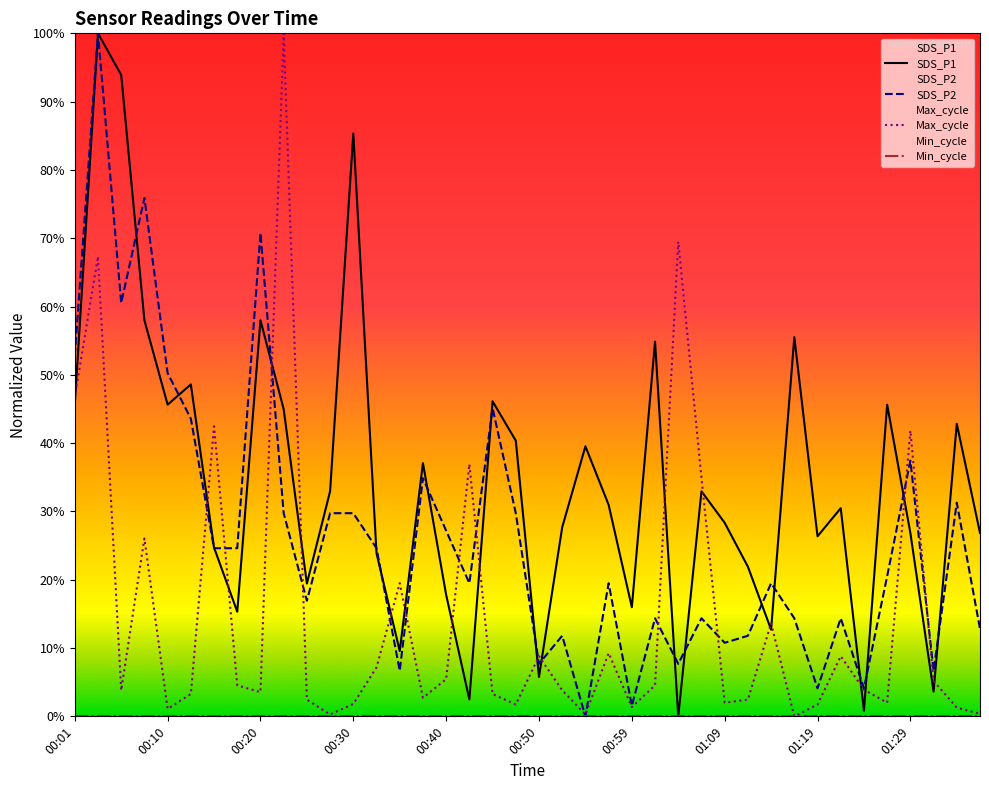

Is it true that Max_cycle equals 14.2 at 00:08?

False